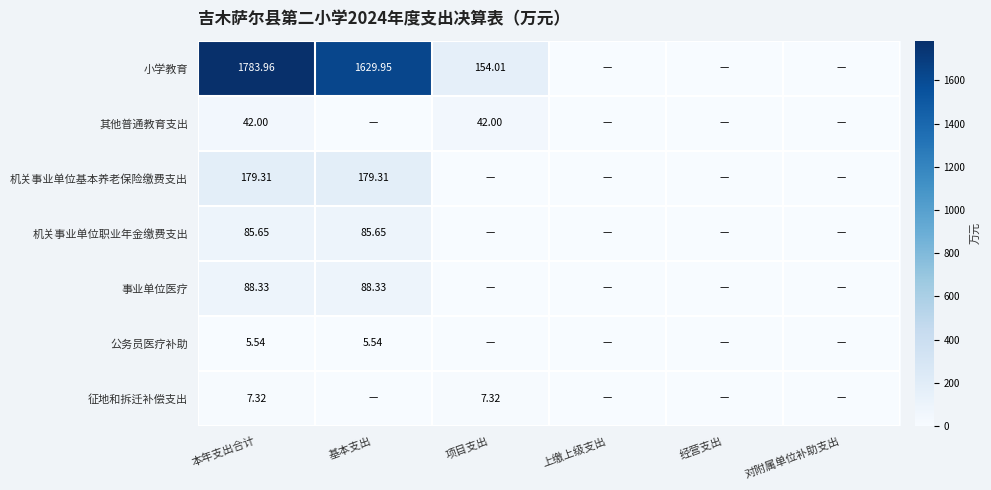

What is the difference between the highest and lowest values at 本年支出合计?

1778.4